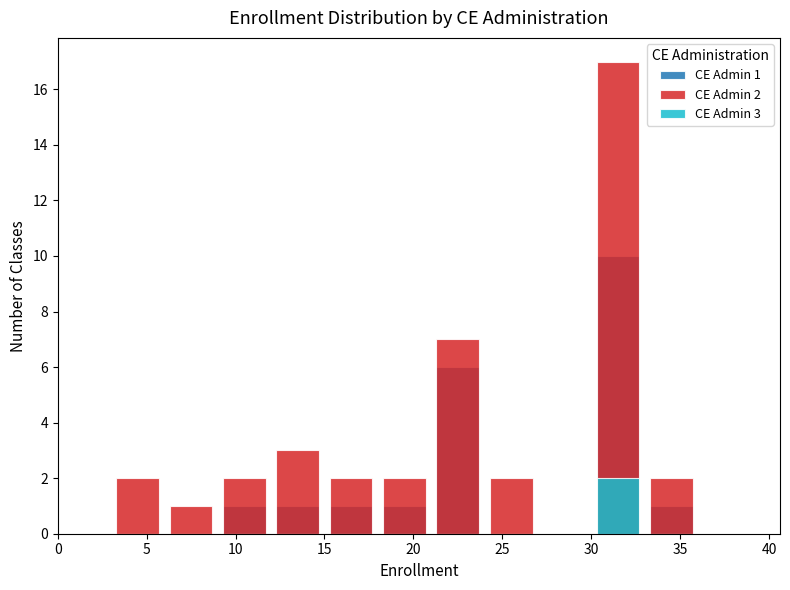

Which has a higher value, 5 or 0?

5